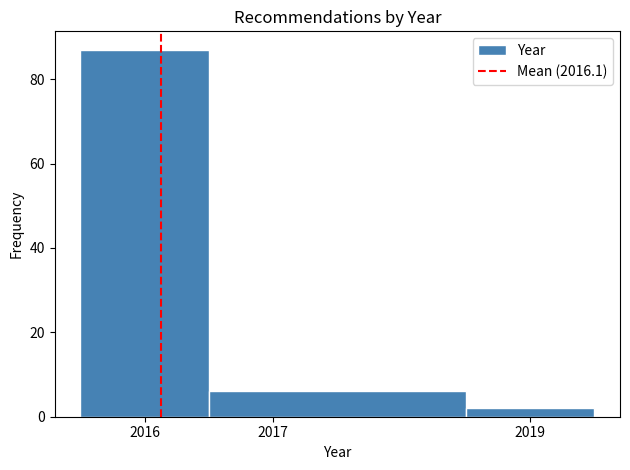

Reading left to right, list every bar in this chart as the range it spans on the x-axis followed by its height. The values are not printed on the chart, so give them approximately, as read against the axis.

2015.5 to 2016.5: 88
2016.5 to 2018.5: 6
2018.5 to 2019.5: 2